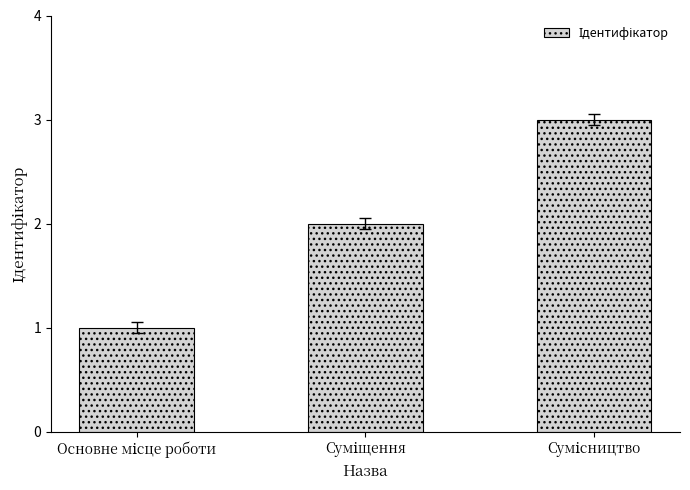

What is the greatest value displayed?

3